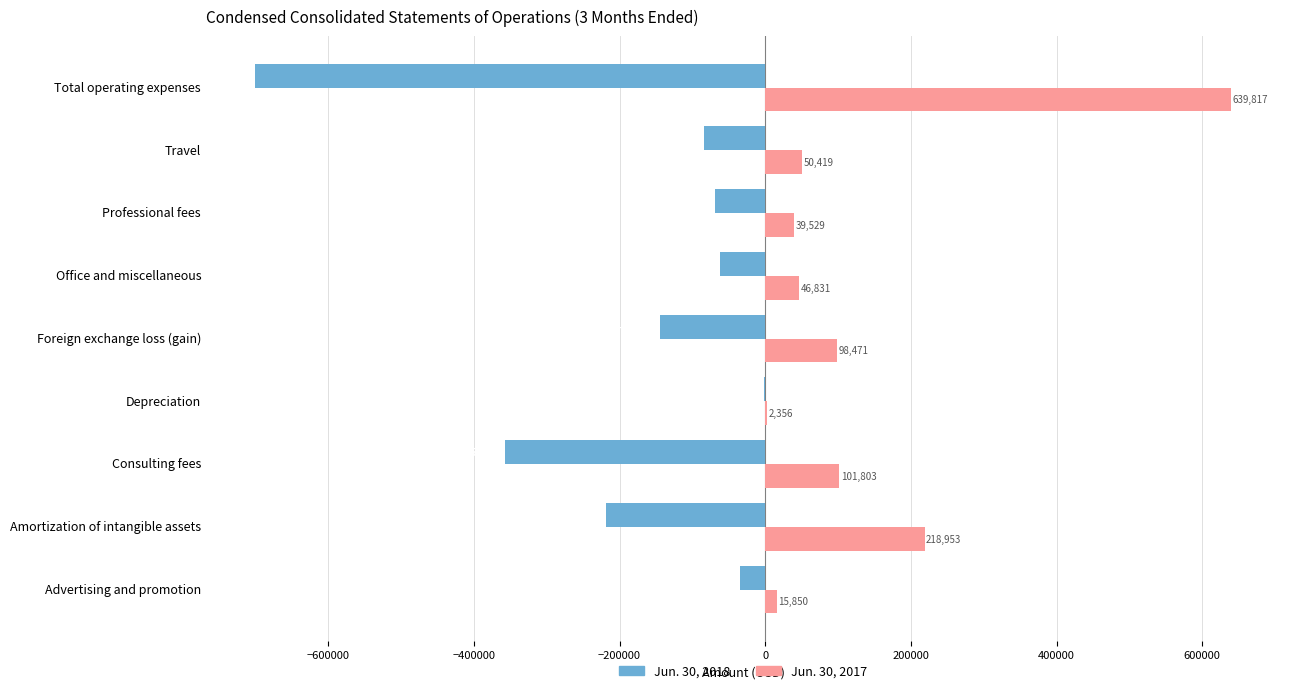

The value of Jun. 30, 2017 at Advertising and promotion is 15850. True or false?

True